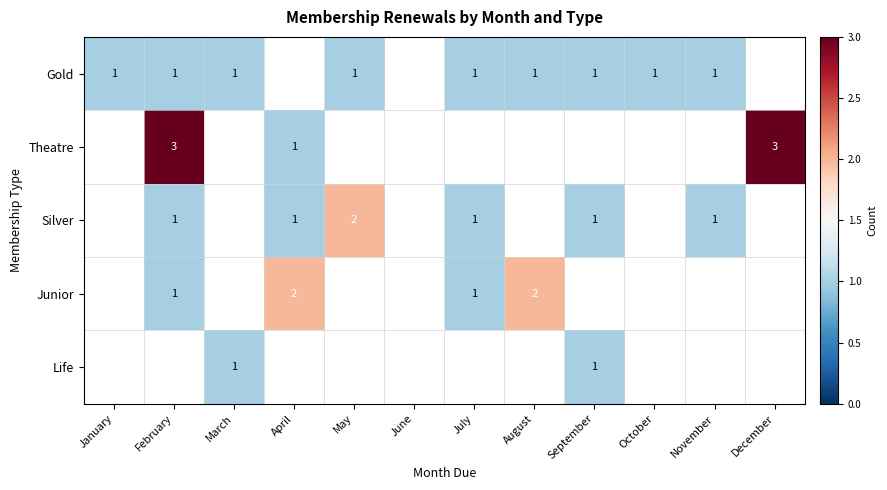

What is the minimum value shown in the chart?

1.0